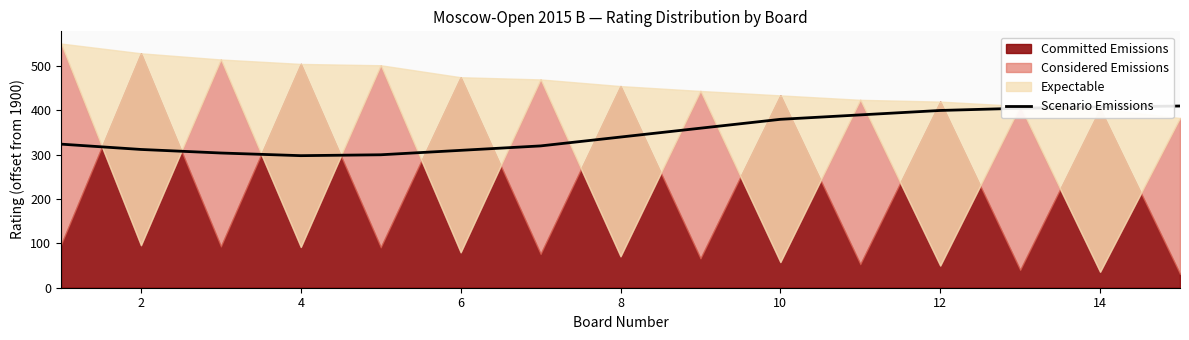

Reading right to left, transcribe all the data shown in this chart.

410	408	405	400	390	380	360	340	320	310	300	298	304	312	324